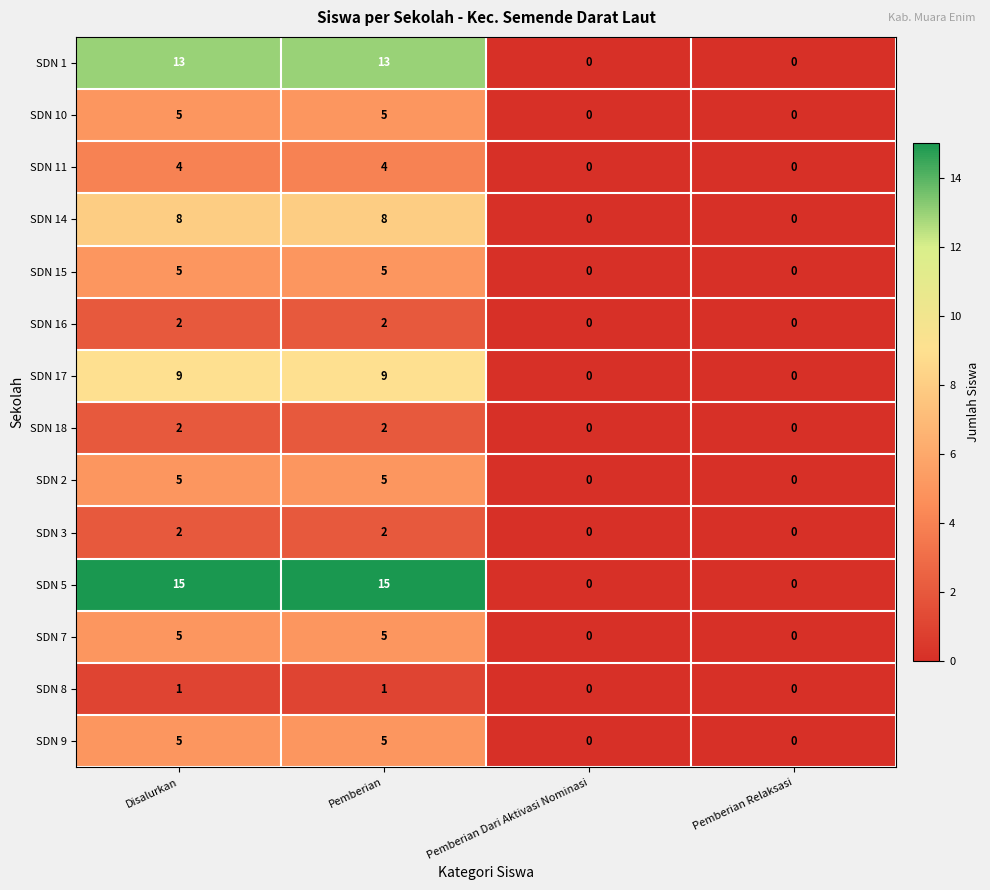

What is the greatest value displayed?

15